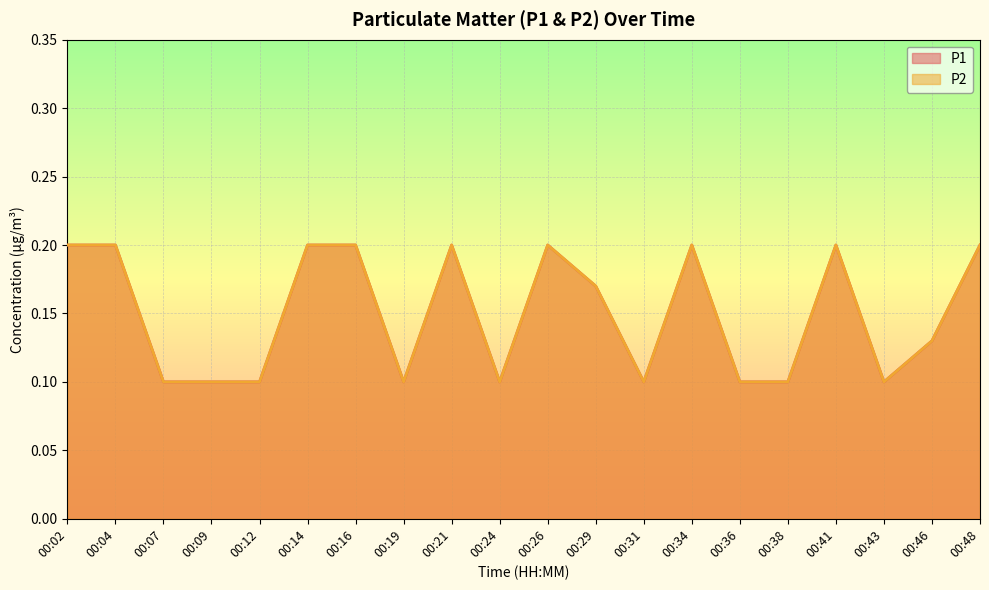

How many data points does each series have?

20